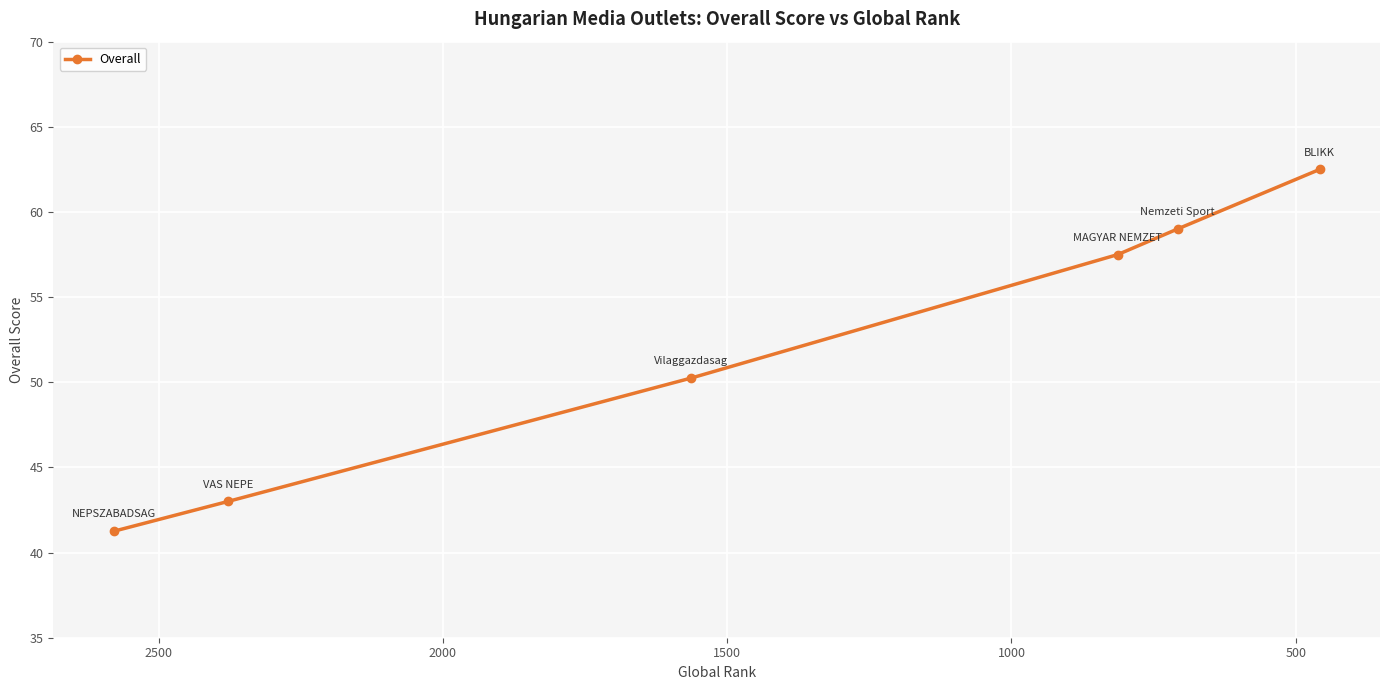

What is the change in value from 1500 to 2000?

+1.5